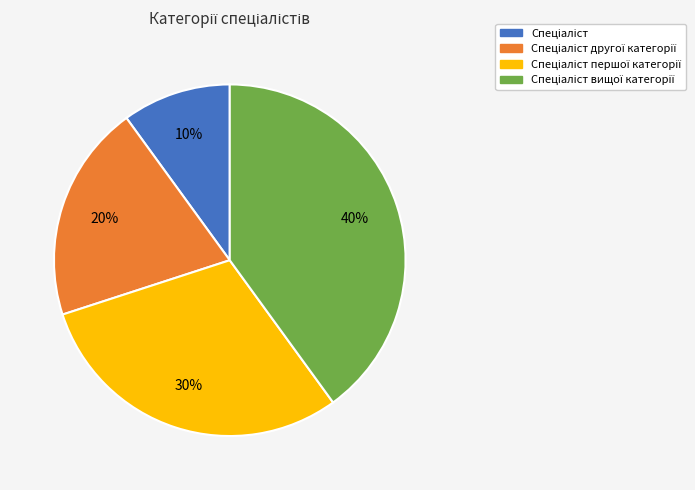

To the nearest percent, what is the difference between the largest and smallest slice percentages?

30%